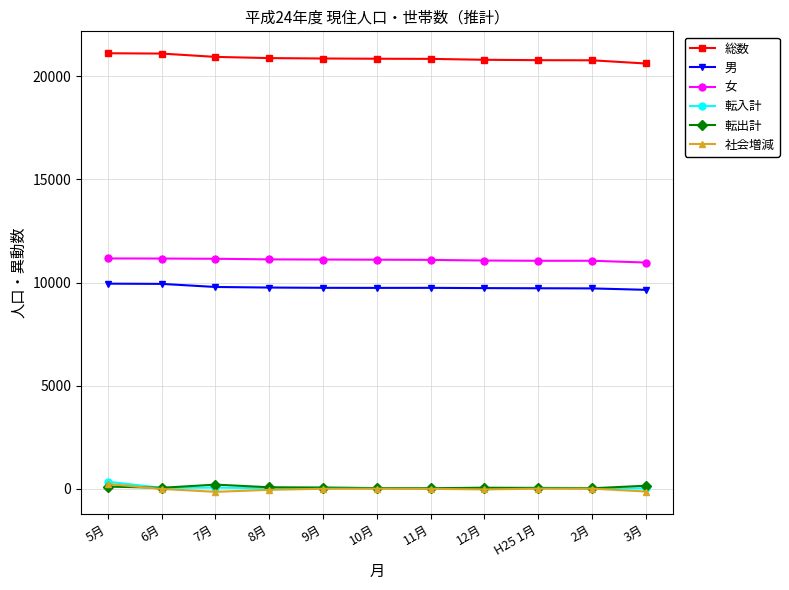

How many lines are shown in the chart?

6